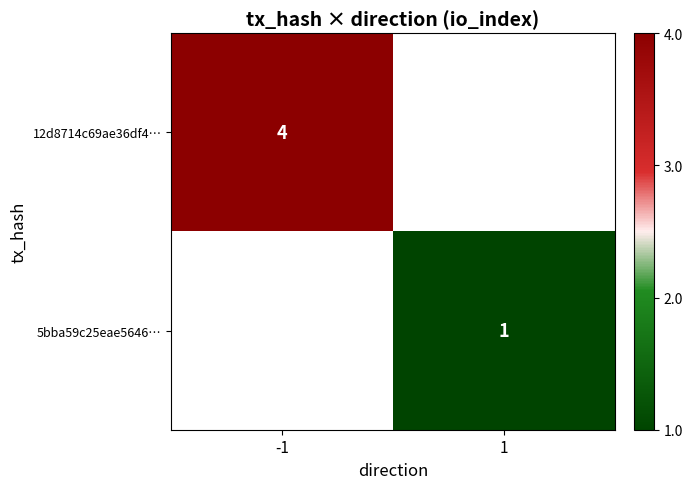

The 12d8714c69ae36df4… series shows 1 at -1. True or false?

False